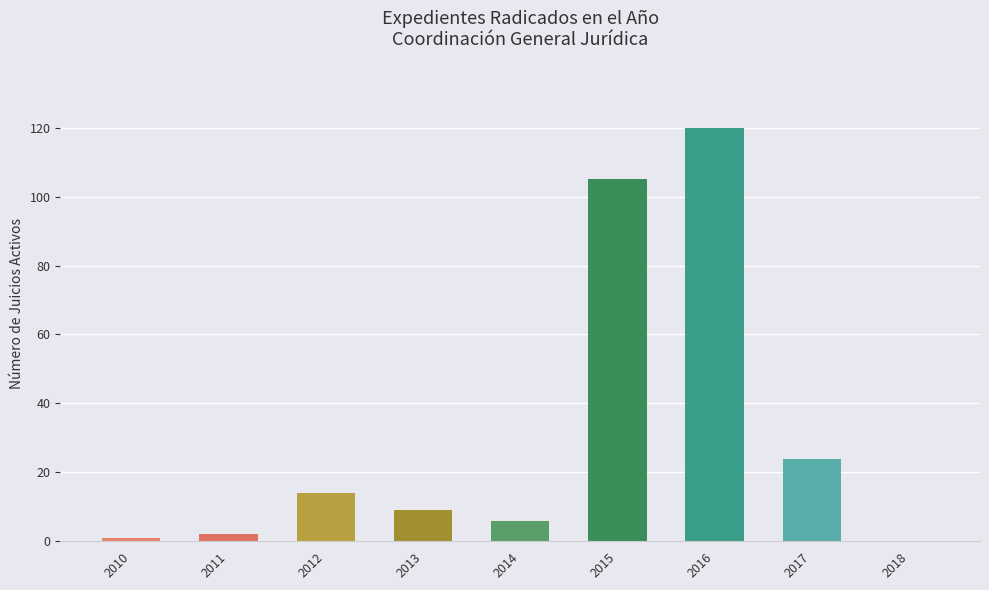

Approximately how many times larger is the value at 2016 compared to 2014?

20.0